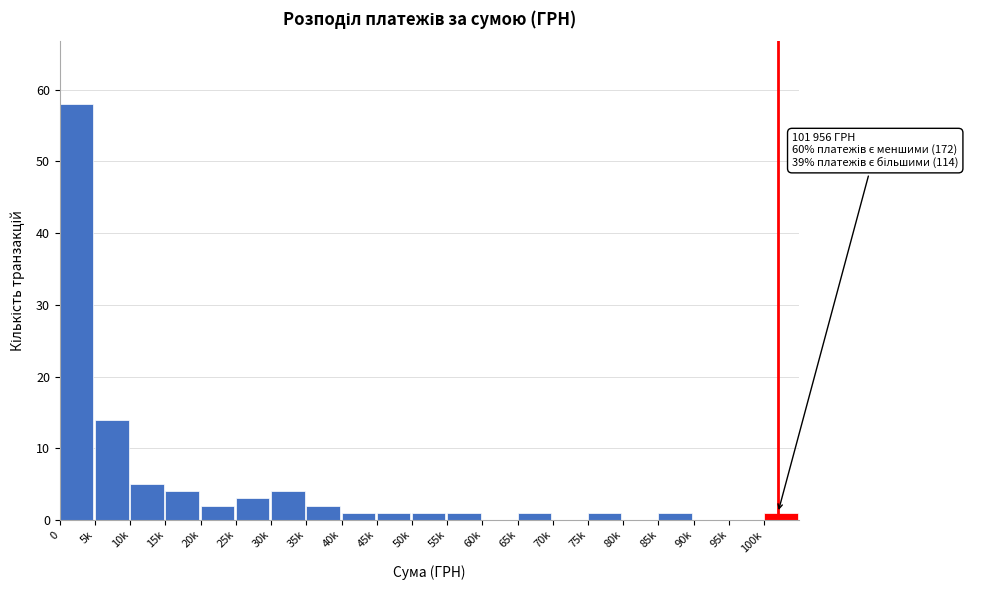

Reading right to left, list all the values displayed in this chart.

100k=1	95k=0	90k=0	85k=1	80k=0	75k=1	70k=0	65k=1	60k=0	55k=1	50k=1	45k=1	40k=1	35k=2	30k=4	25k=3	20k=2	15k=4	10k=5	5k=14	0=58